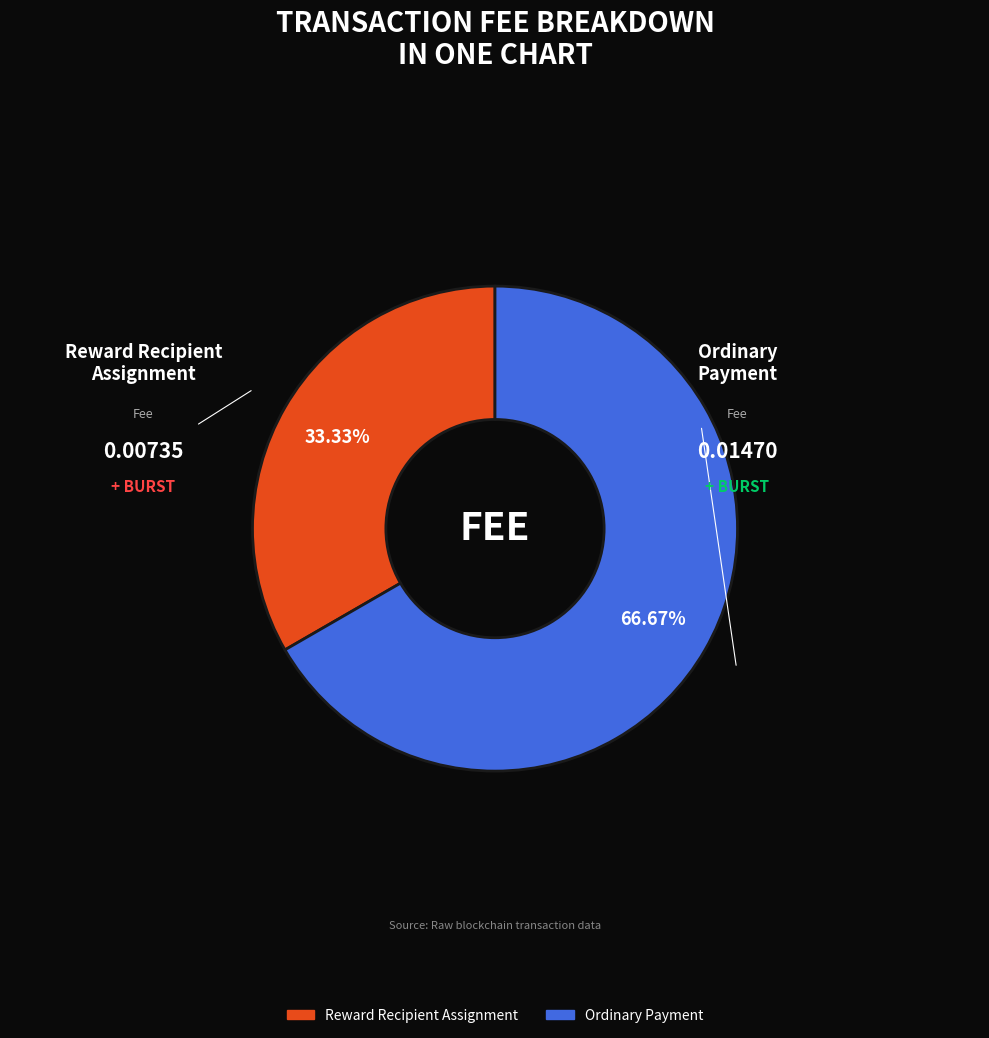

To the nearest percent, what is the combined percentage of Ordinary Payment and Reward Recipient Assignment?

100%